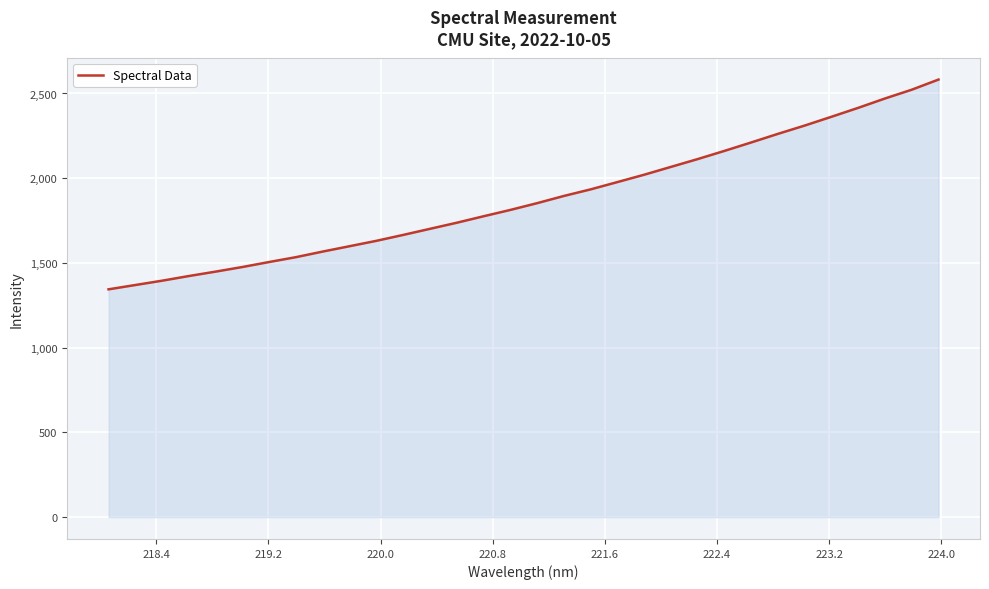

What is the difference between the maximum and minimum values?

1238.0